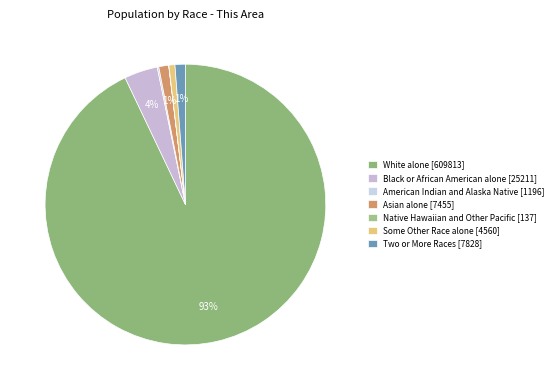

To the nearest percent, what is the average slice percentage?

14%